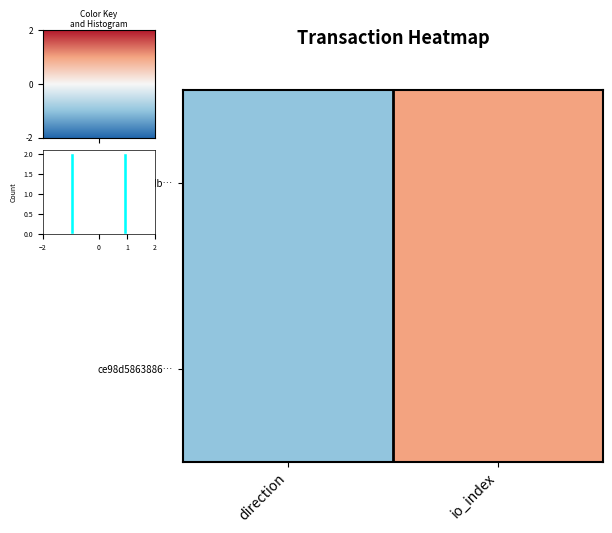

What is the smallest value displayed?

-1